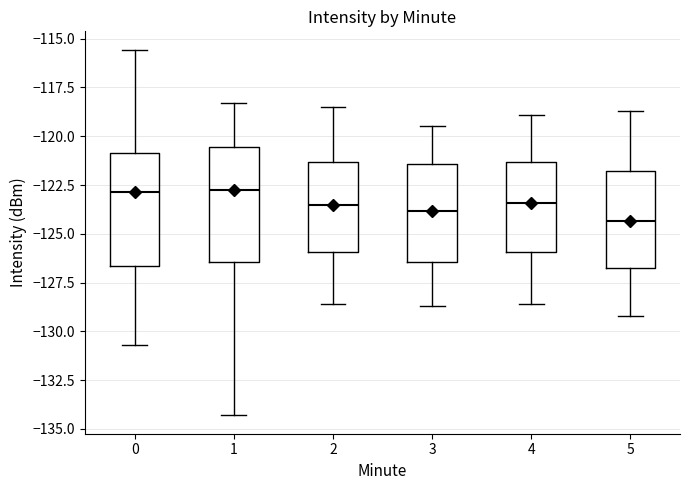

Where does the median line of the box at x = 5 sit on the y-axis? The values are not printed on the chart, so give them approximately, as read against the axis.

-124.5